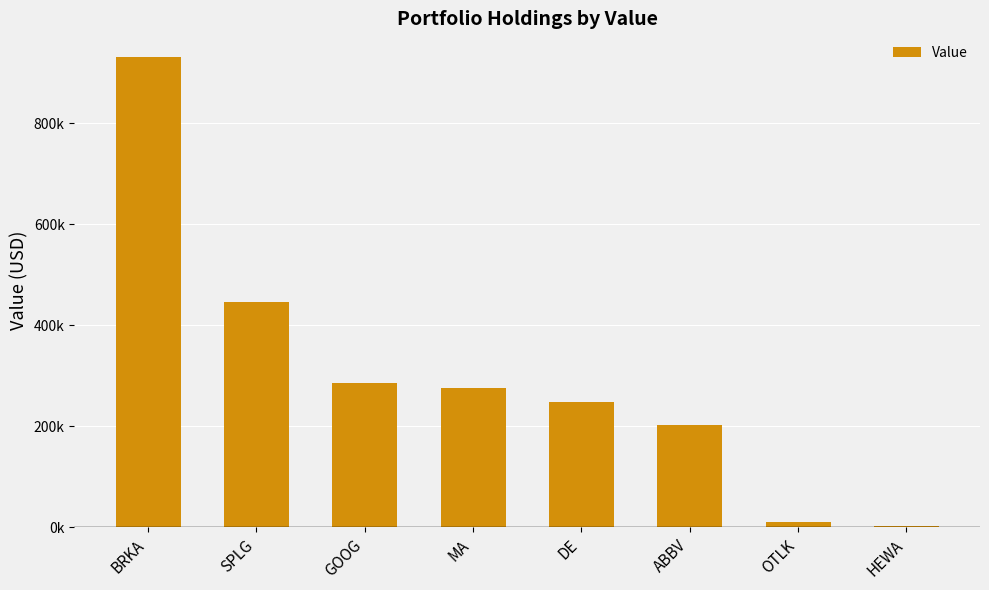

Reading left to right, extract all data points from this chart.

BRKA=931200	SPLG=445917	GOOG=284960	MA=276192	DE=247728	ABBV=203197	OTLK=10900	HEWA=3373